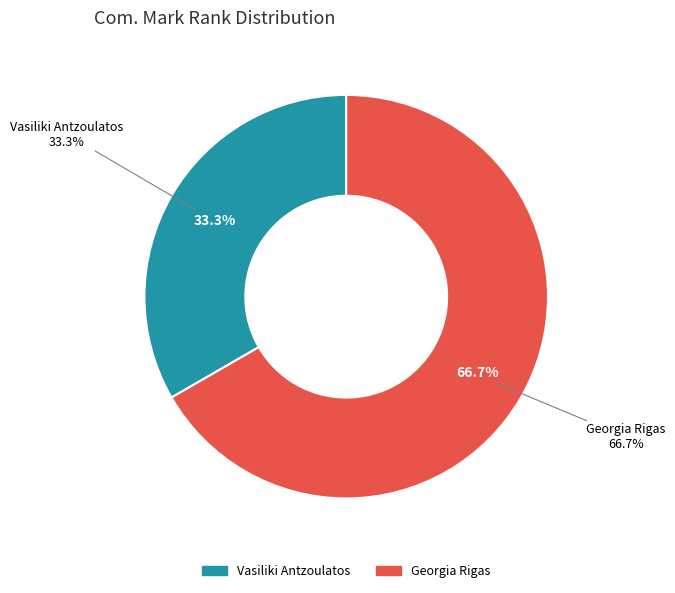

To the nearest percent, what is the combined percentage of Vasiliki Antzoulatos and Georgia Rigas?

100%